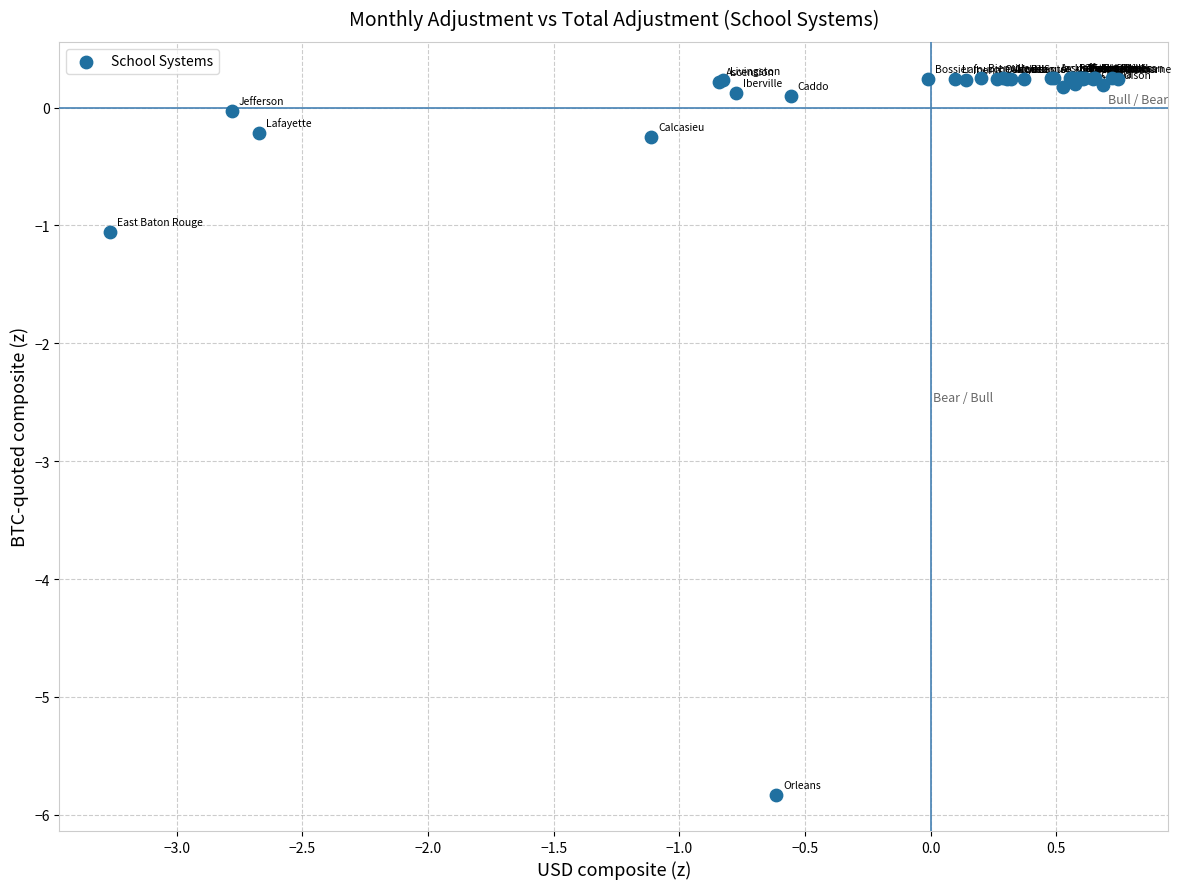

What Y value in the scatter plot is closest to -2?

-1.1